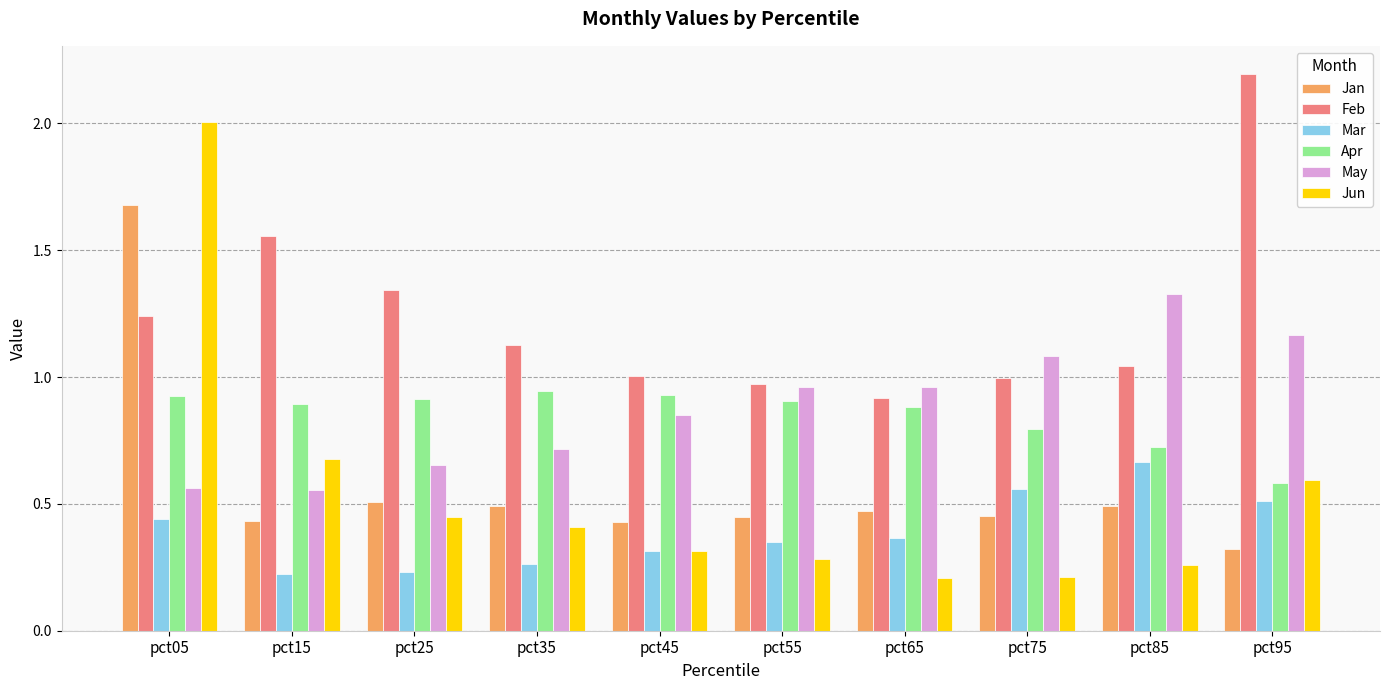

What is the highest value of the Jan series?

1.7